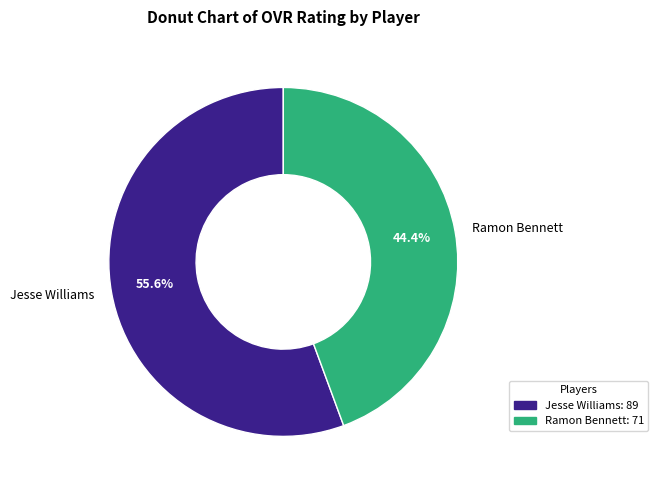

Does any single category account for the majority?

Yes